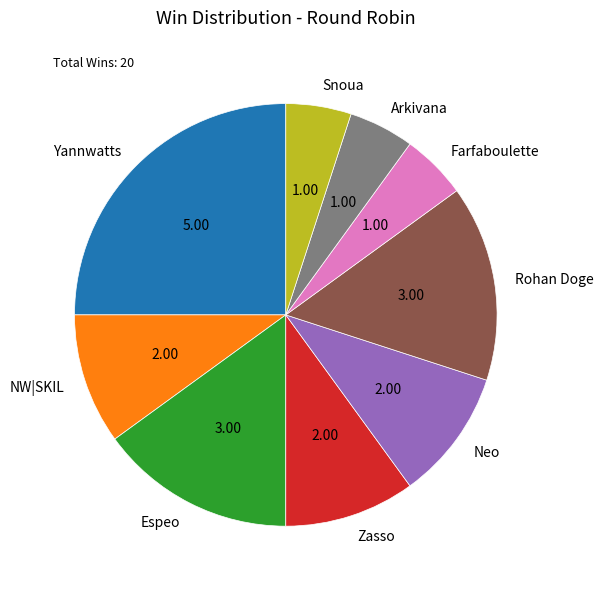

Does any single category account for the majority?

No